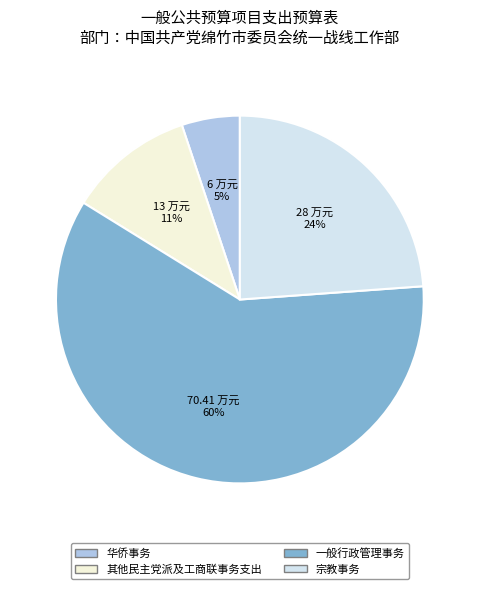

Is there any slice that represents more than half of the pie?

Yes